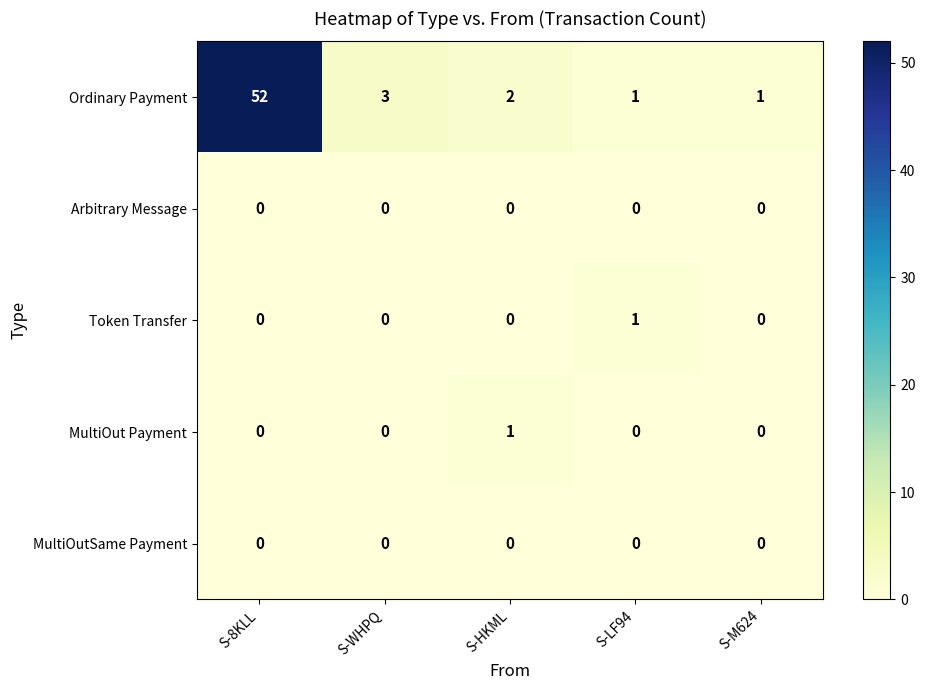

Is it true that MultiOut Payment equals 1 at S-LF94?

False